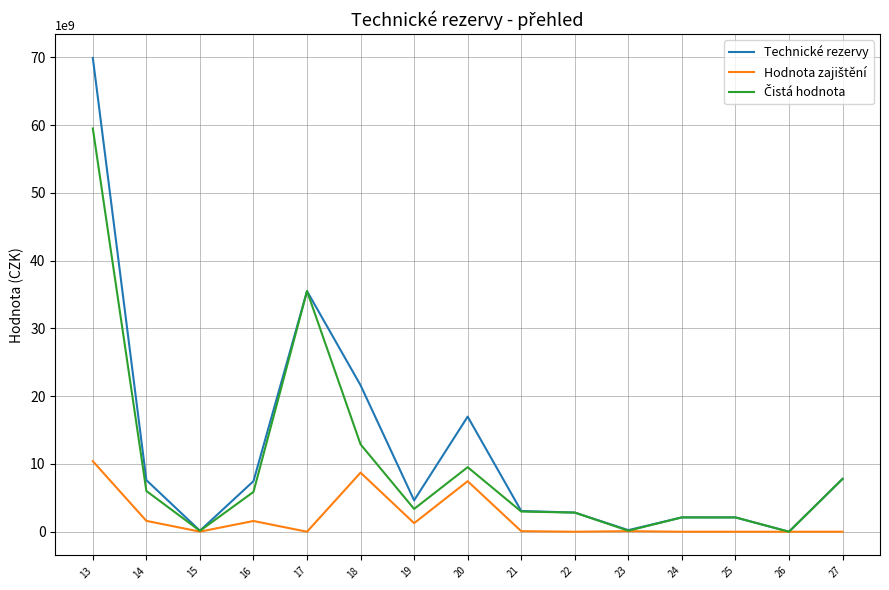

Which series has the largest range (max minus min)?

Technické rezervy